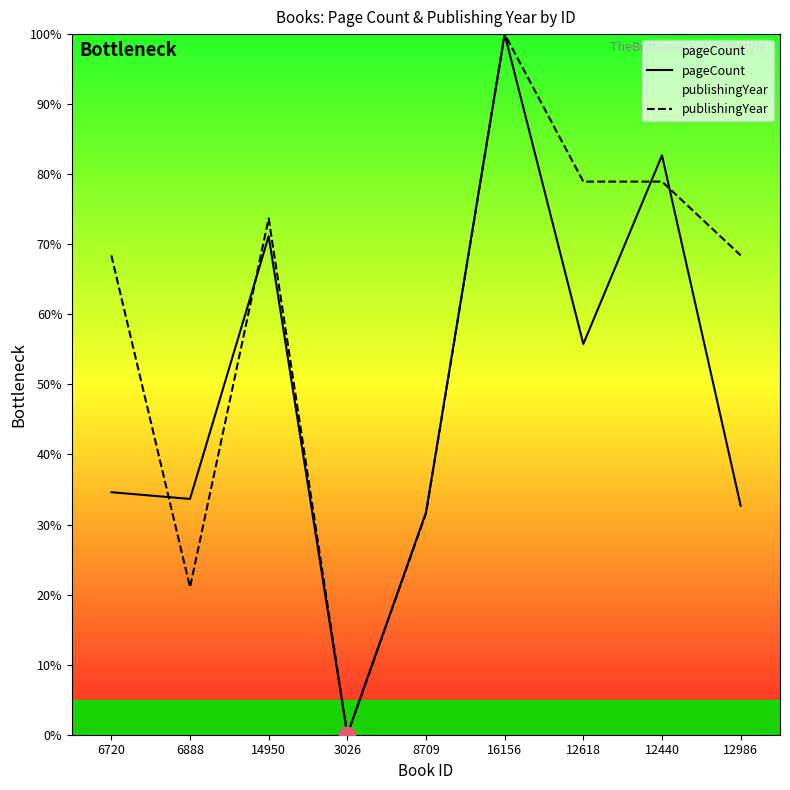

How many data points in publishingYear are above 68?

6